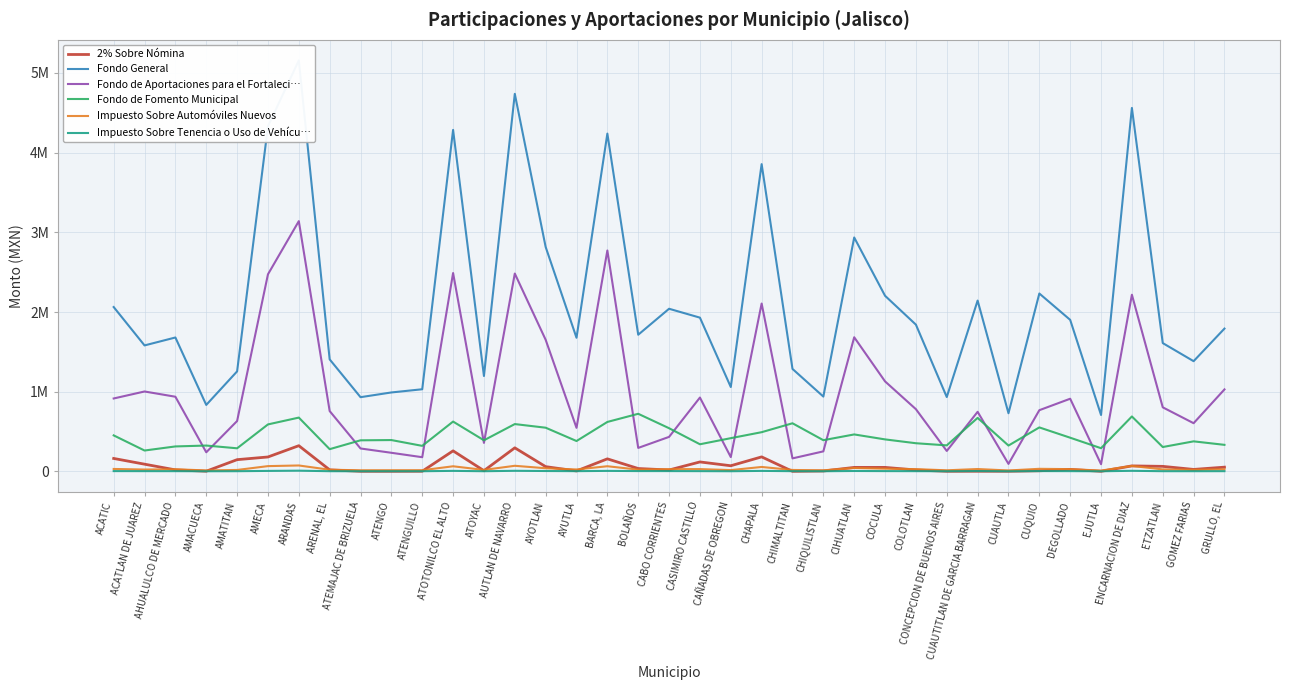

What is the label of the 22nd point from the right?

AYUTLA